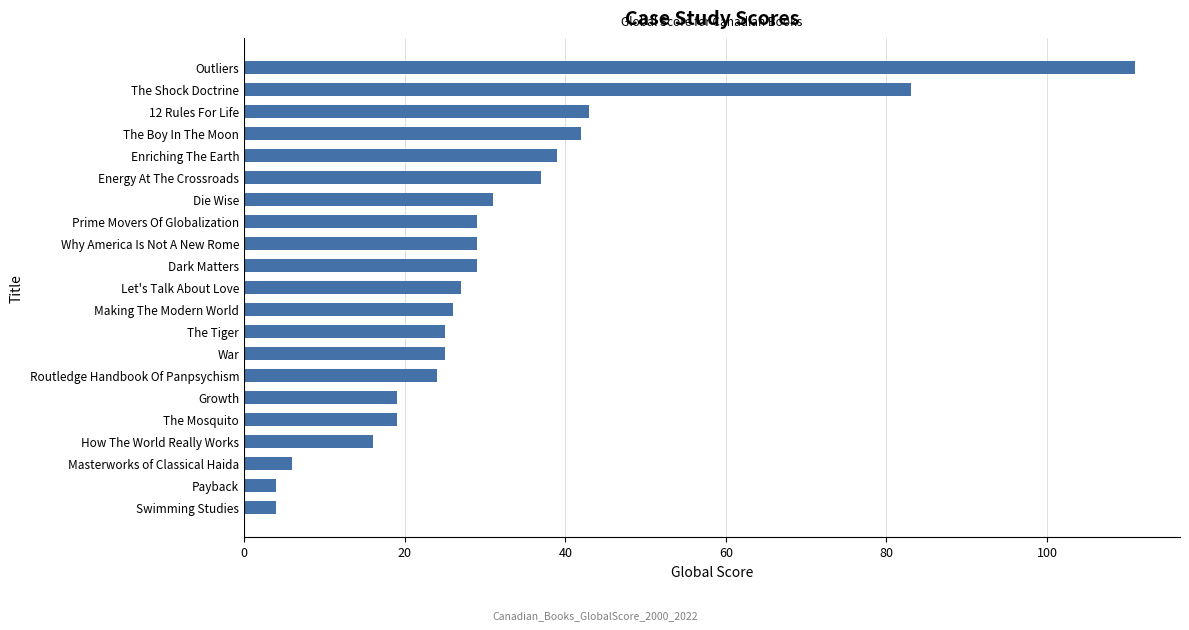

What is the ratio of the value at The Tiger to the value at Making The Modern World?

1.0